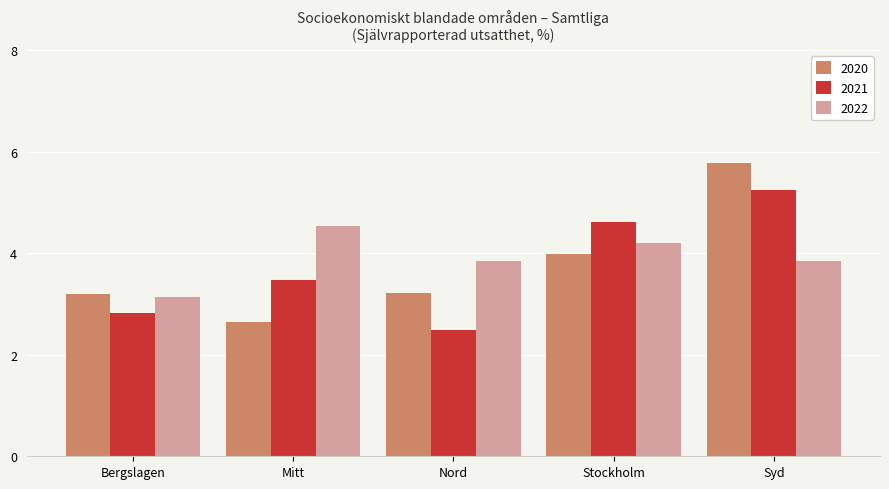

What is the label of the 4th bar from the left?

Stockholm